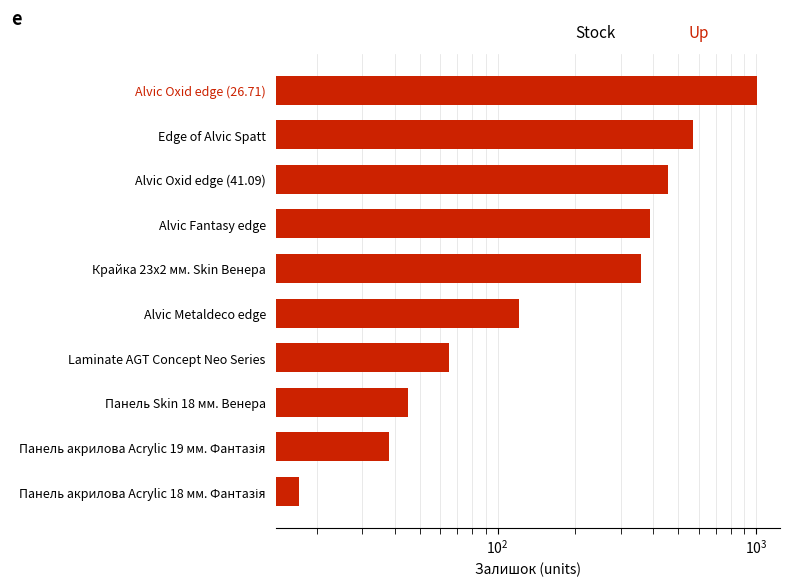

Does the chart contain any negative values?

No